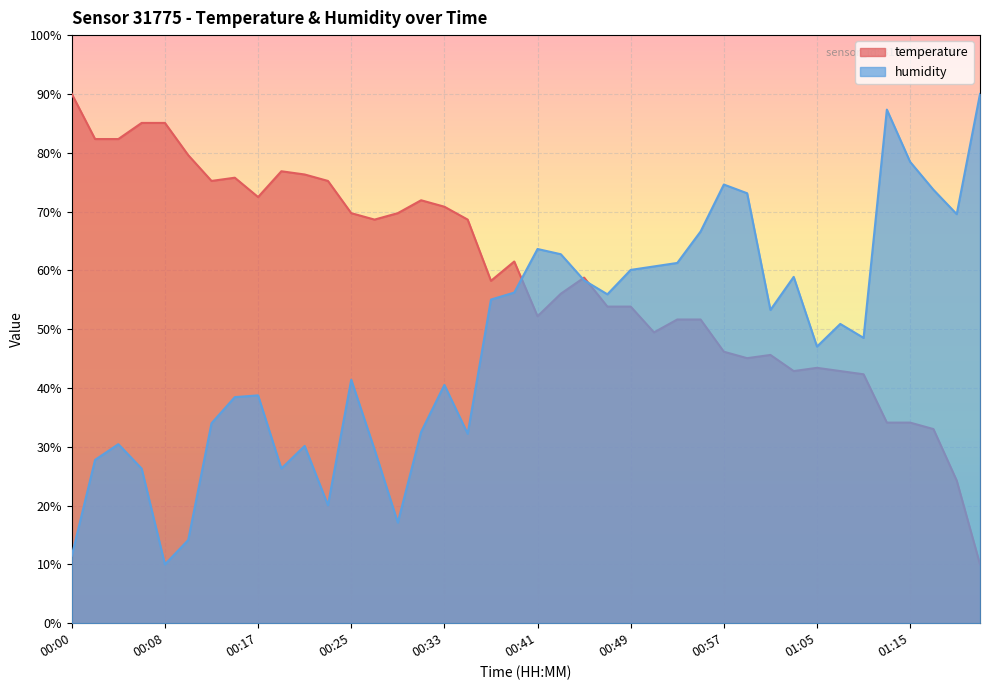

True or false: temperature and humidity cross at least once.

True